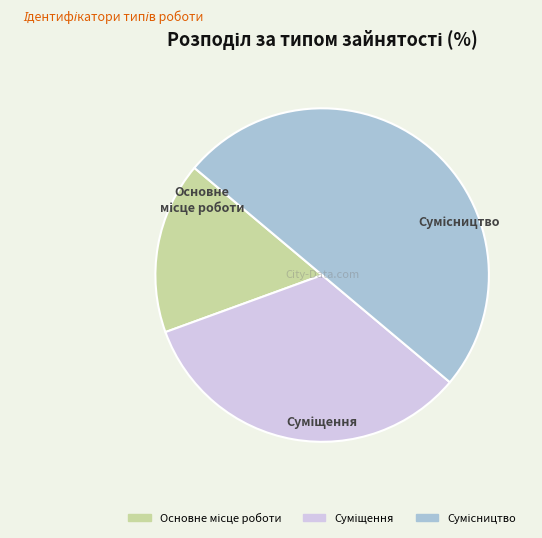

How many segments does this pie chart have?

3